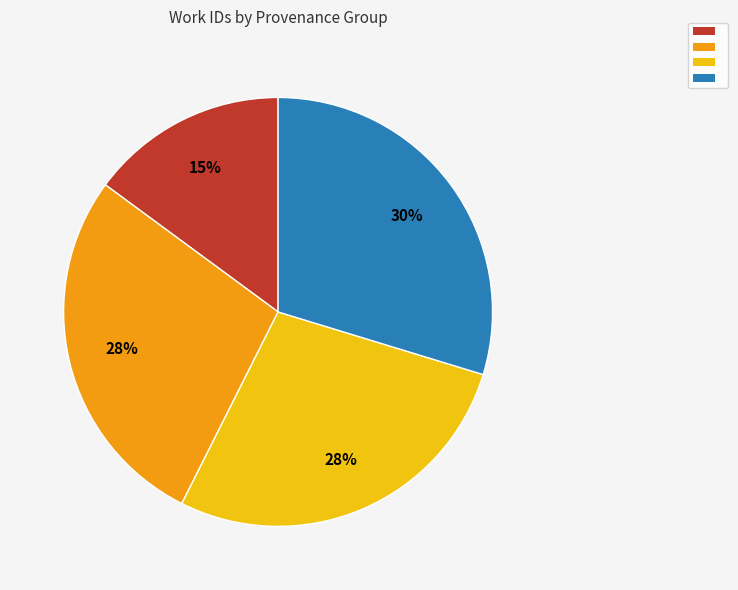

To the nearest percent, what is the difference between the largest and smallest slice percentages?

15%